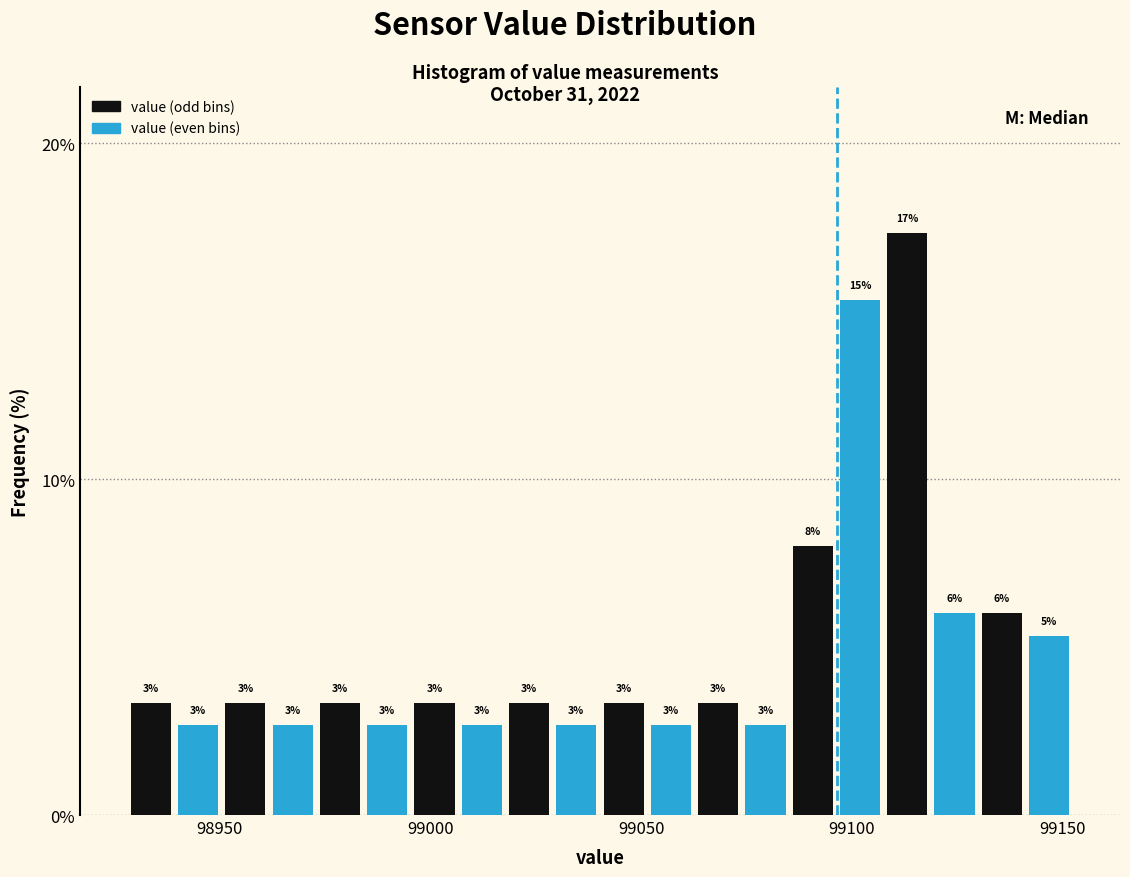

Around what value on the x-axis is the tallest bar? Give the approximate position of its centre, as read against the axis.

99115